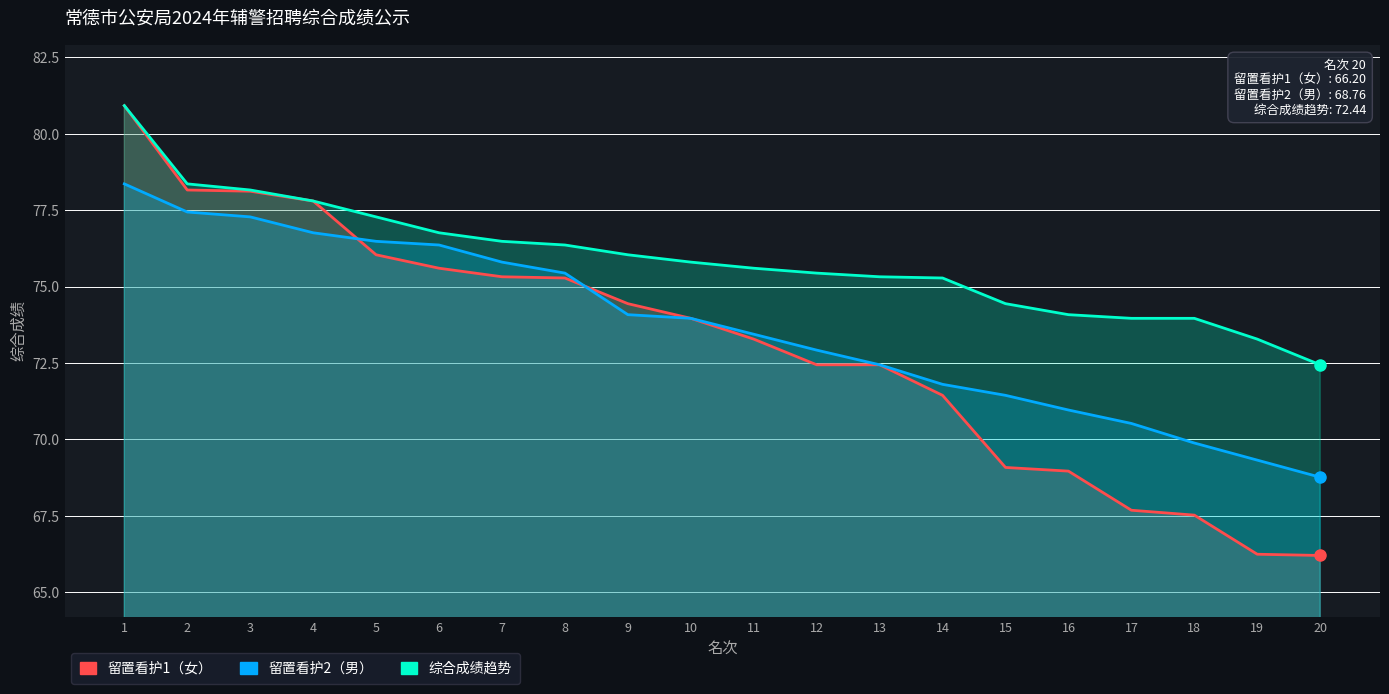

Is the value of 留置看护2（男） at 15 greater than the value of 综合成绩趋势 at 20?

No